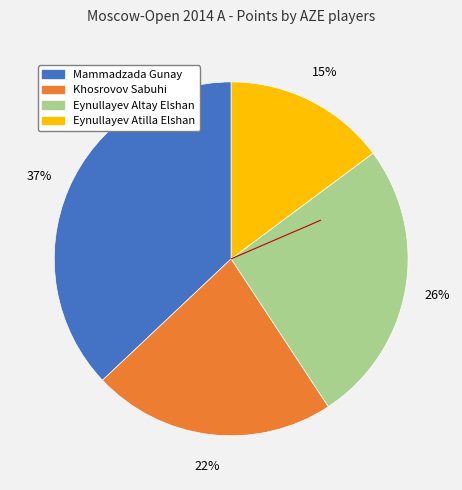

What is the largest slice in the pie chart?

Mammadzada Gunay